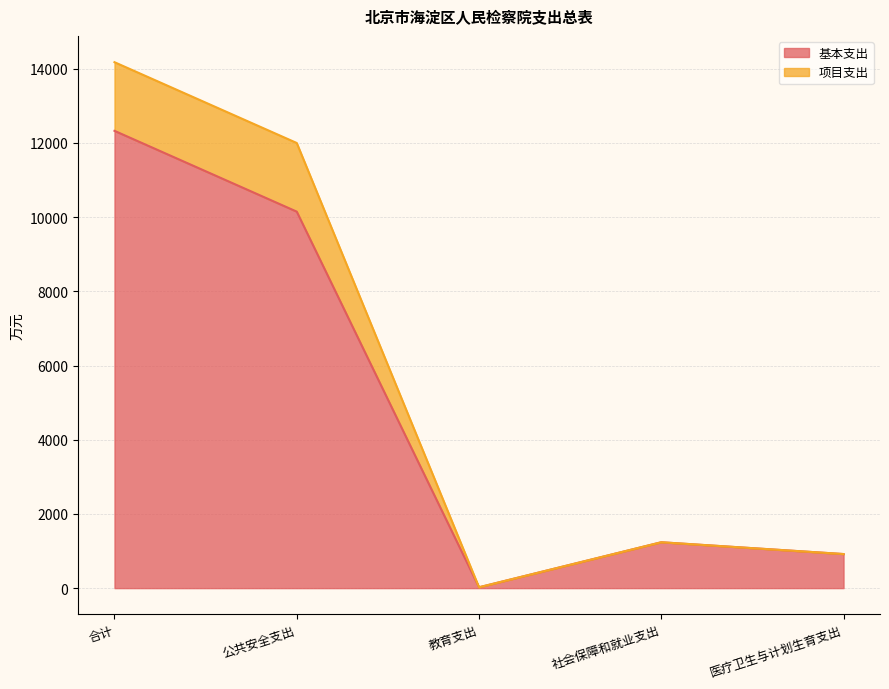

Which series has the largest range (max minus min)?

项目支出